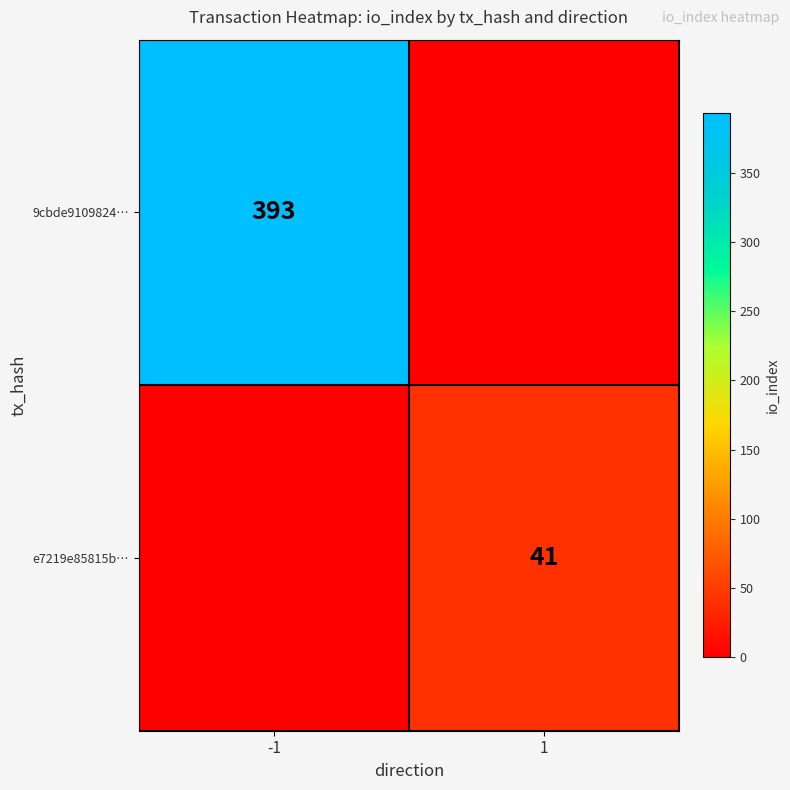

The e7219e85815b… series shows 25 at 1. True or false?

False